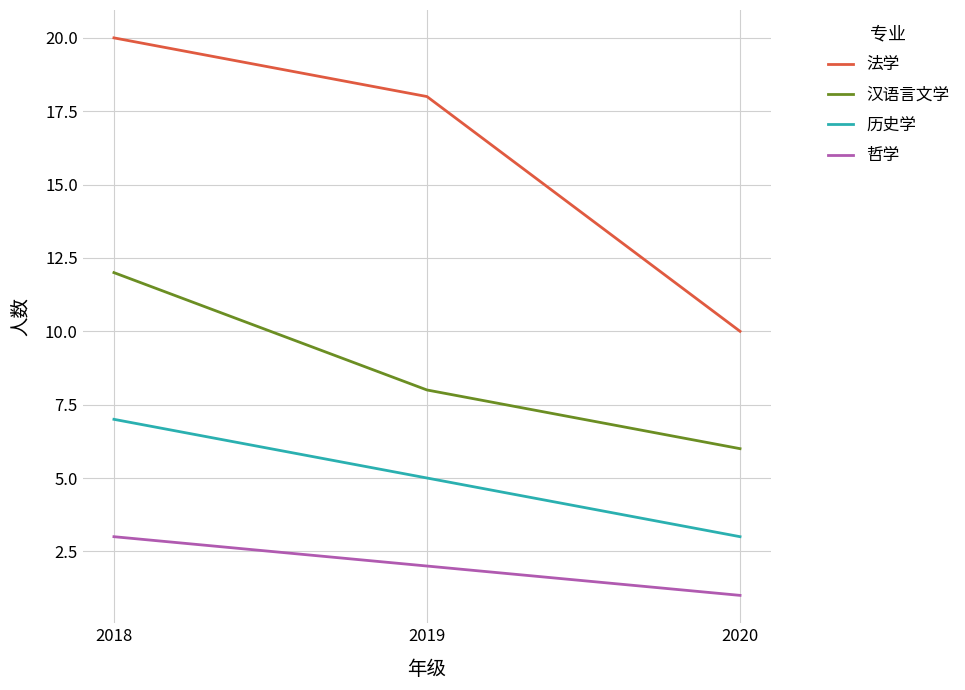

What is the average value of the 汉语言文学 series?

9